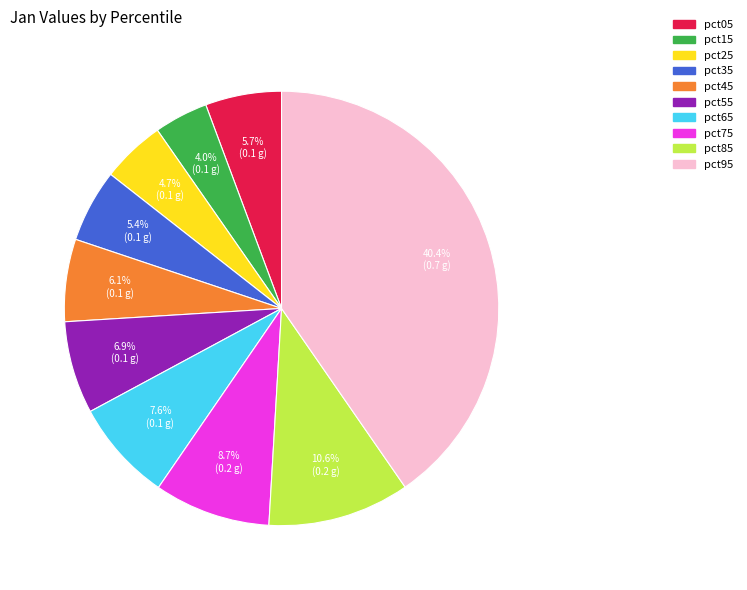

What portion of the pie excludes pct65?

92.4%